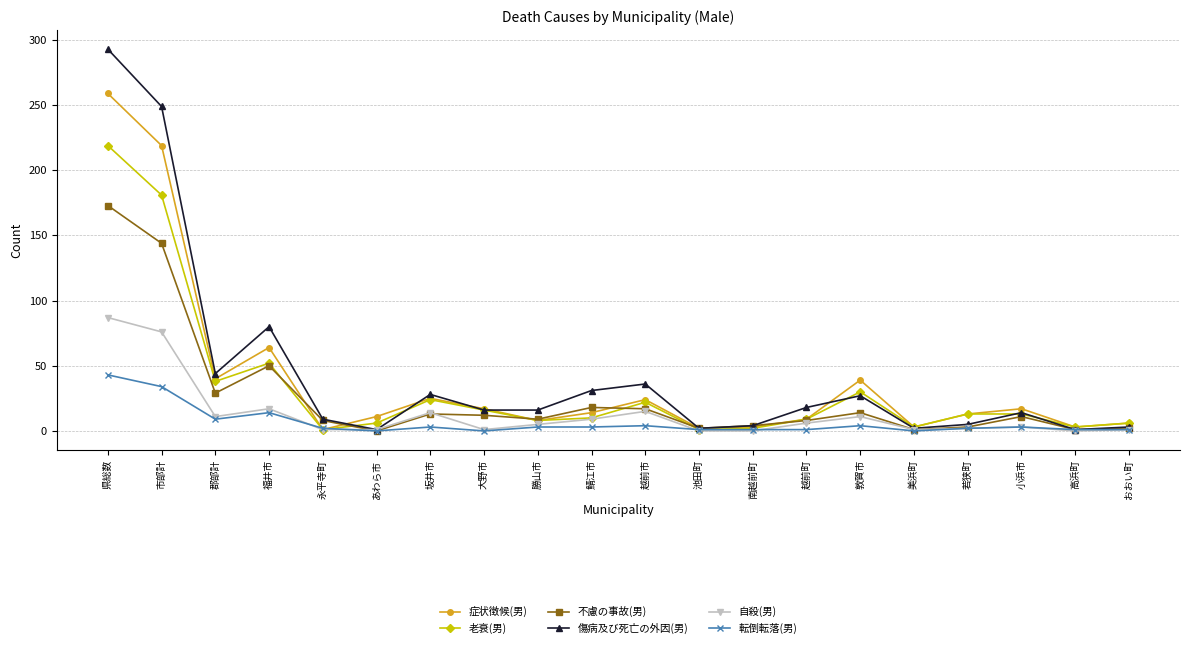

List the series in order of their peak value, lowest first.

転倒転落(男), 自殺(男), 不慮の事故(男), 老衰(男), 症状徴候(男), 傷病及び死亡の外因(男)